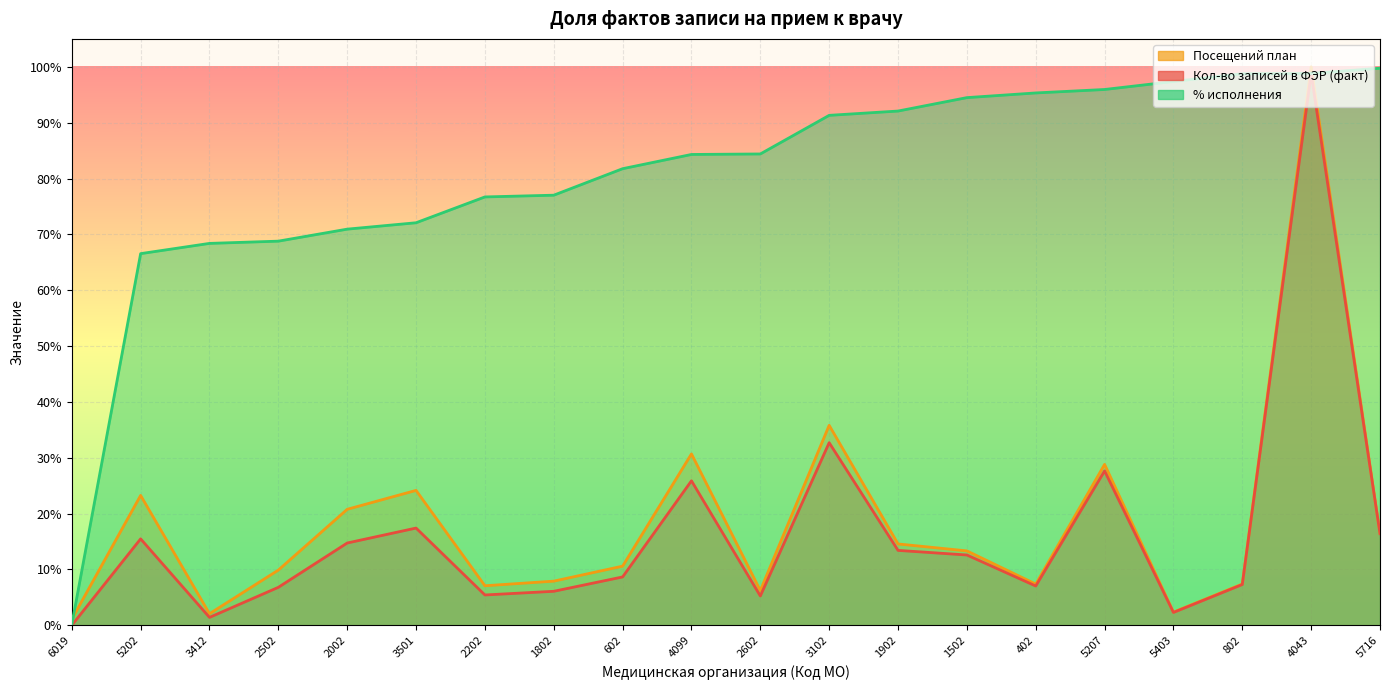

What is the difference between the maximum and minimum values in the % исполнения series?

1.0